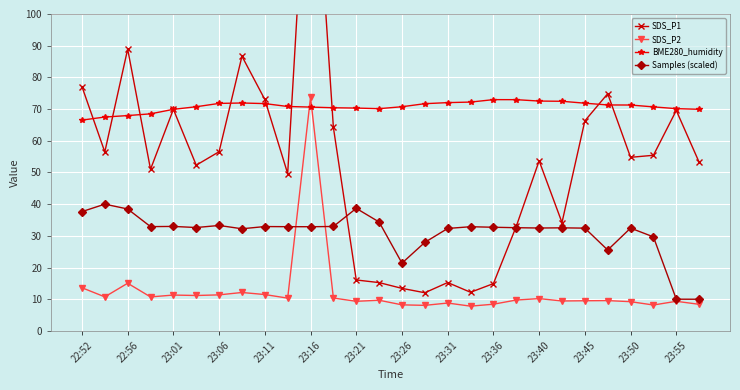

True or false: SDS_P2 has a value of 5.1 at 23:31.

False